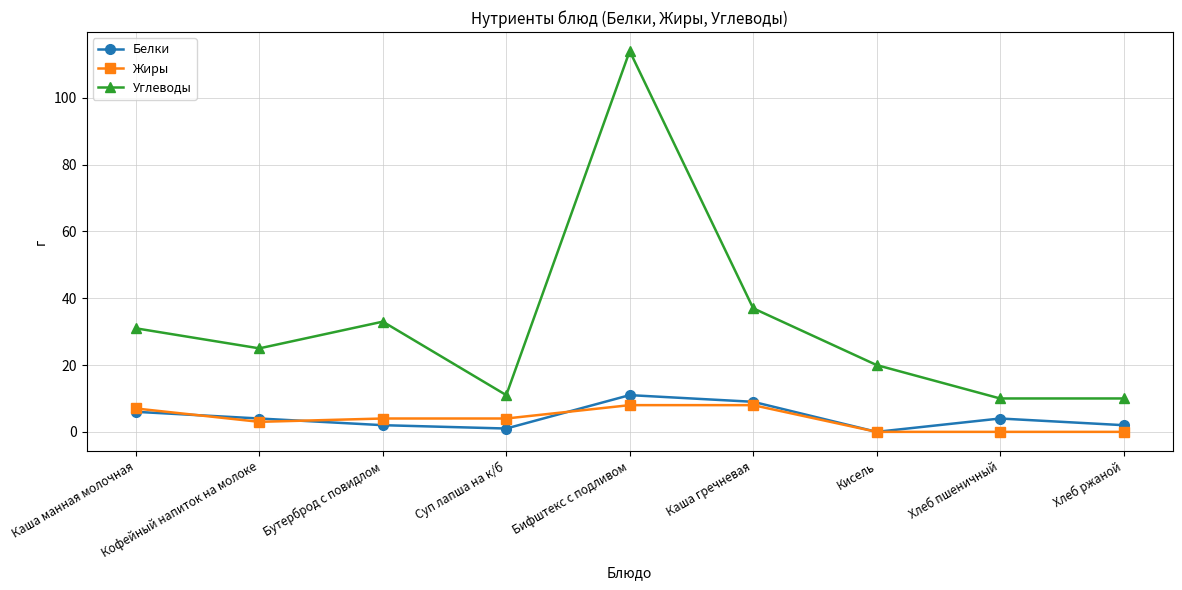

What is the sum of the Белки values at Каша манная молочная and Каша гречневая?

15